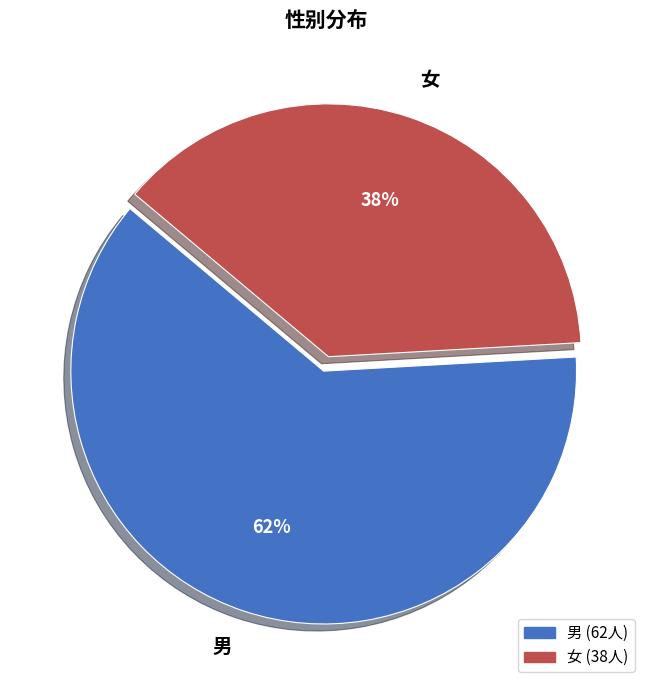

What is the largest slice in the pie chart?

男